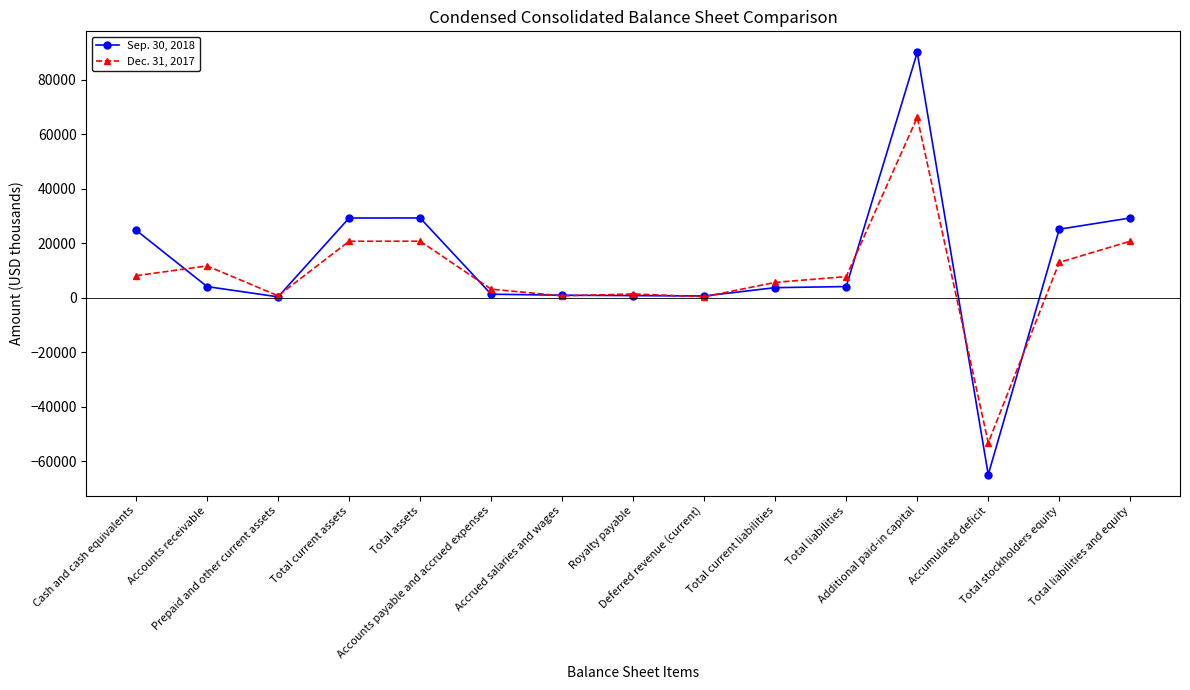

List the series in order of their peak value, highest first.

Sep. 30, 2018, Dec. 31, 2017